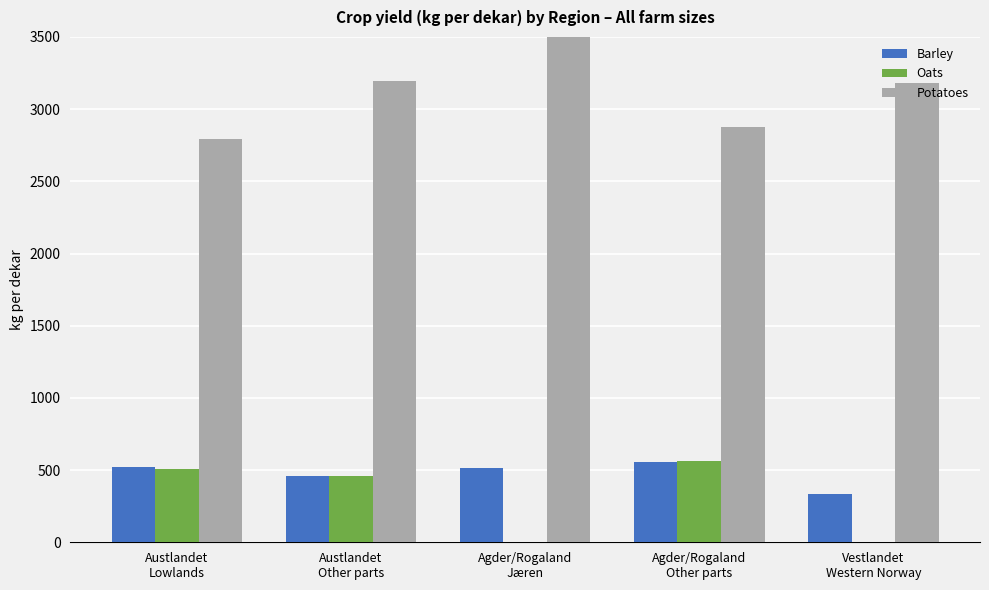

Between Austlandet
Other parts and Agder/Rogaland
Jæren, which series saw the biggest shift?

Potatoes